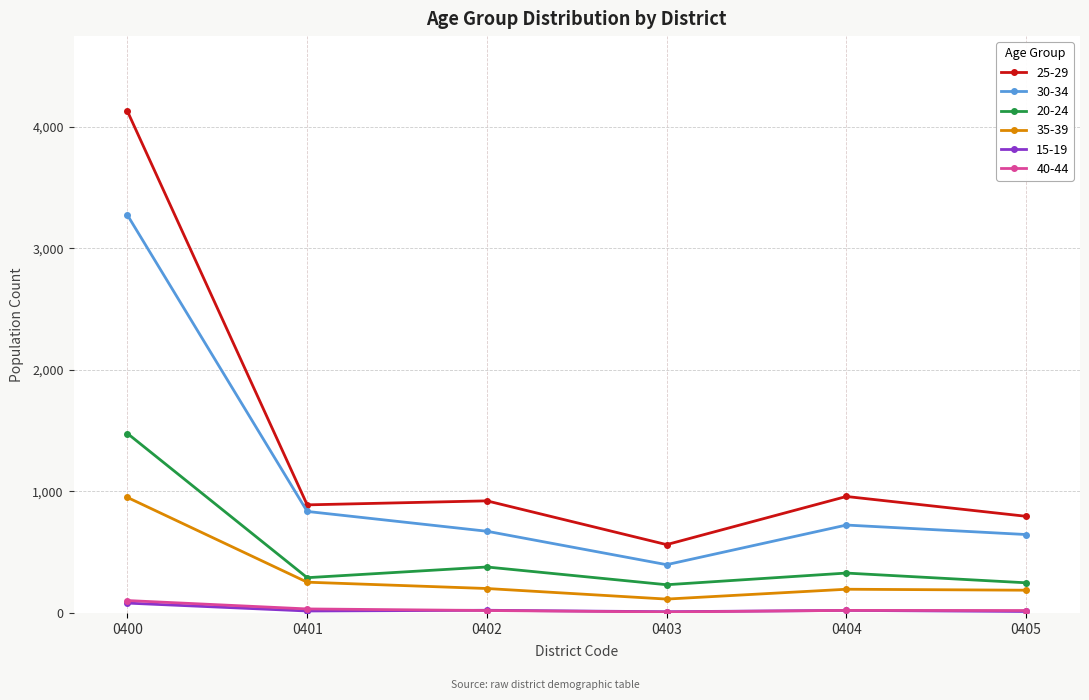

Which series has the largest total across all categories?

25-29